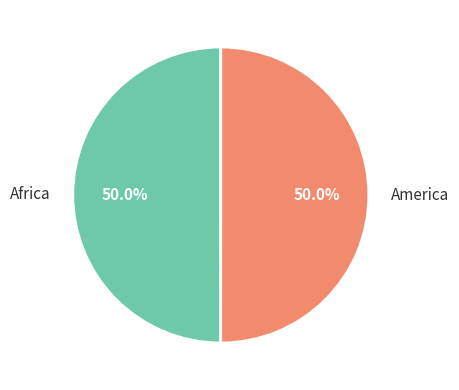

What portion of the pie excludes Africa?

50.0%